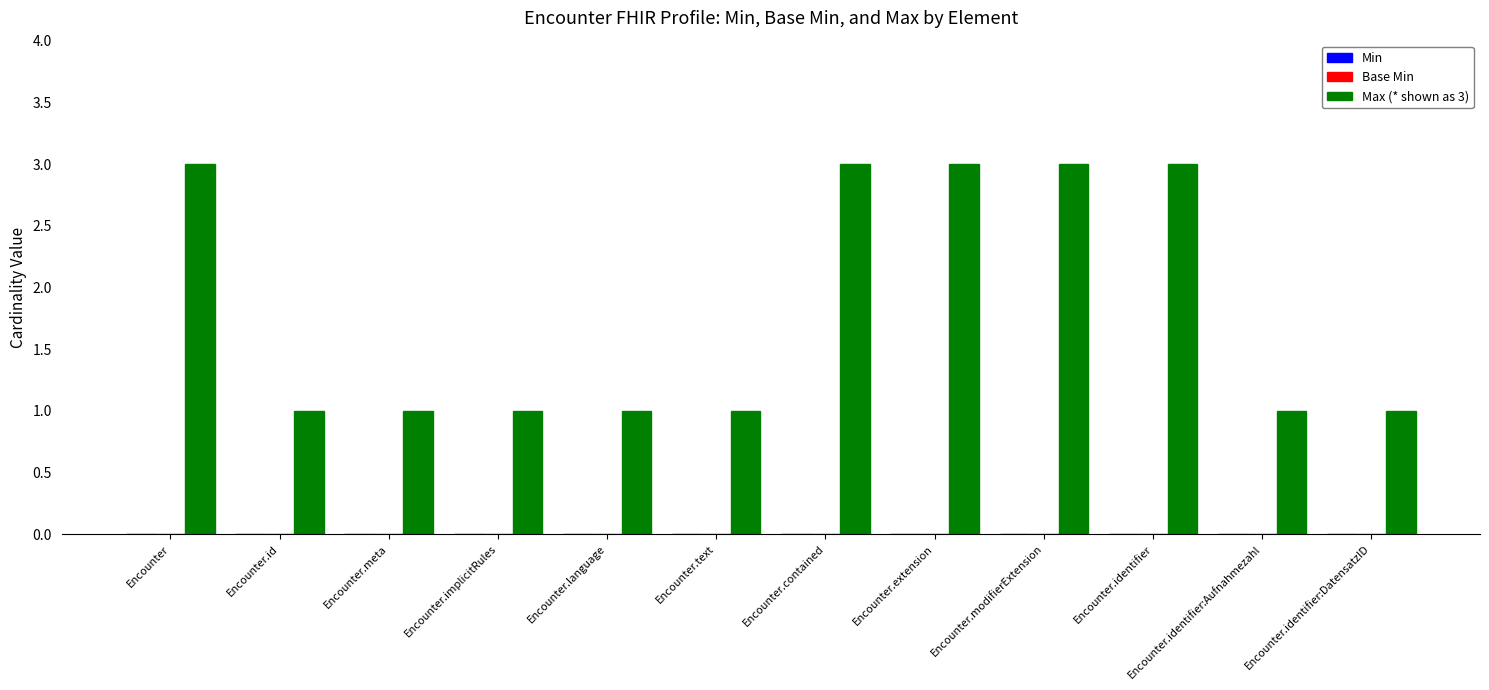

Reading left to right, what are all the values shown in this chart?

3	1	1	1	1	1	3	3	3	3	1	1